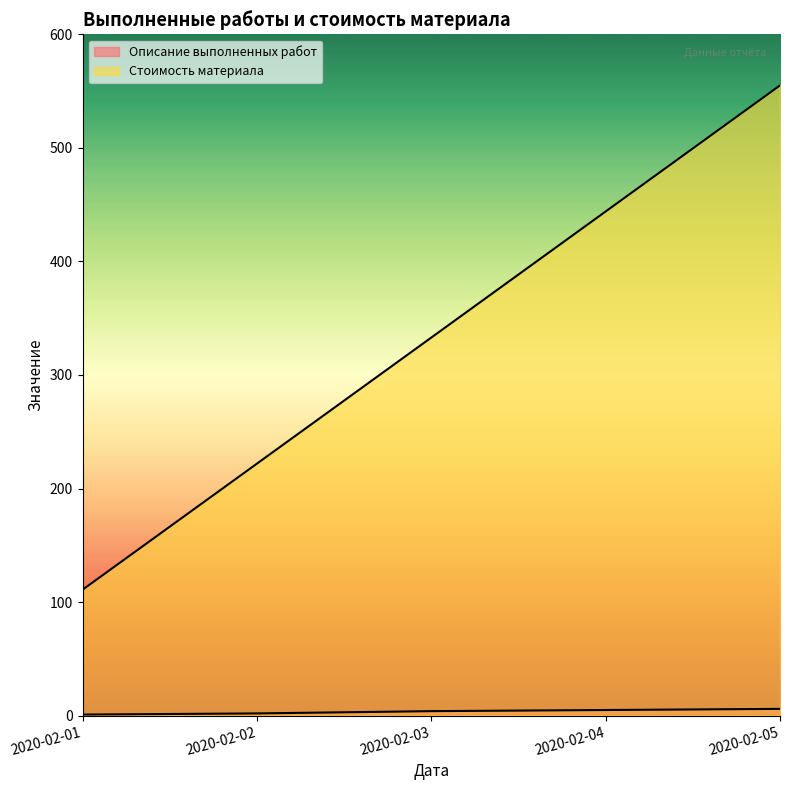

True or false: Стоимость материала and Описание выполненных работ intersect in this chart.

False